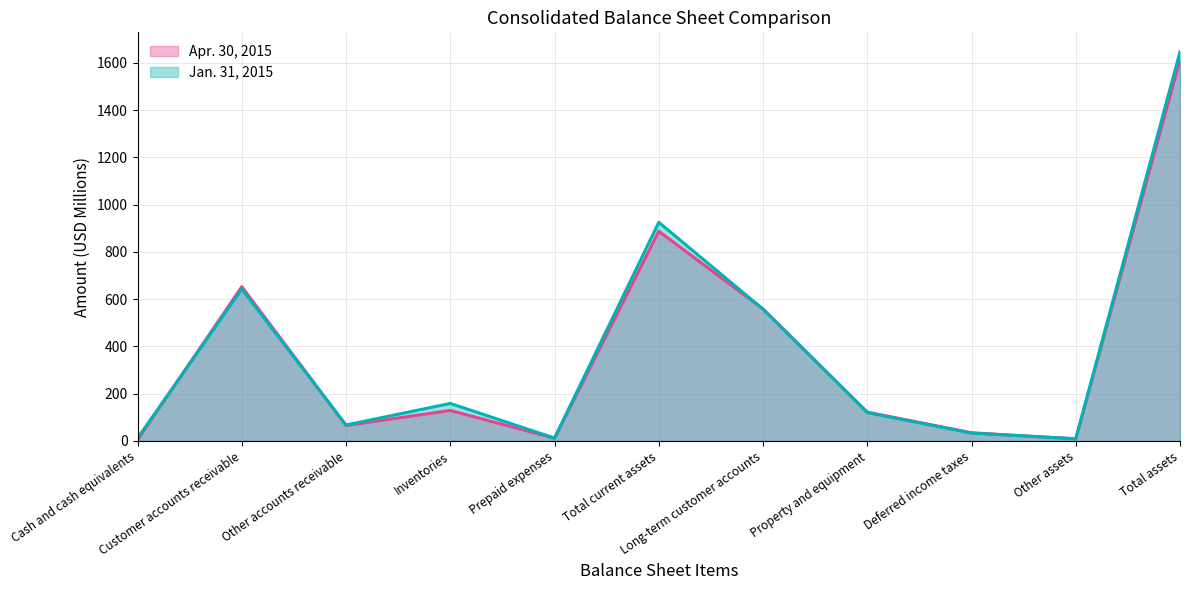

True or false: Jan. 31, 2015 and Apr. 30, 2015 intersect in this chart.

True